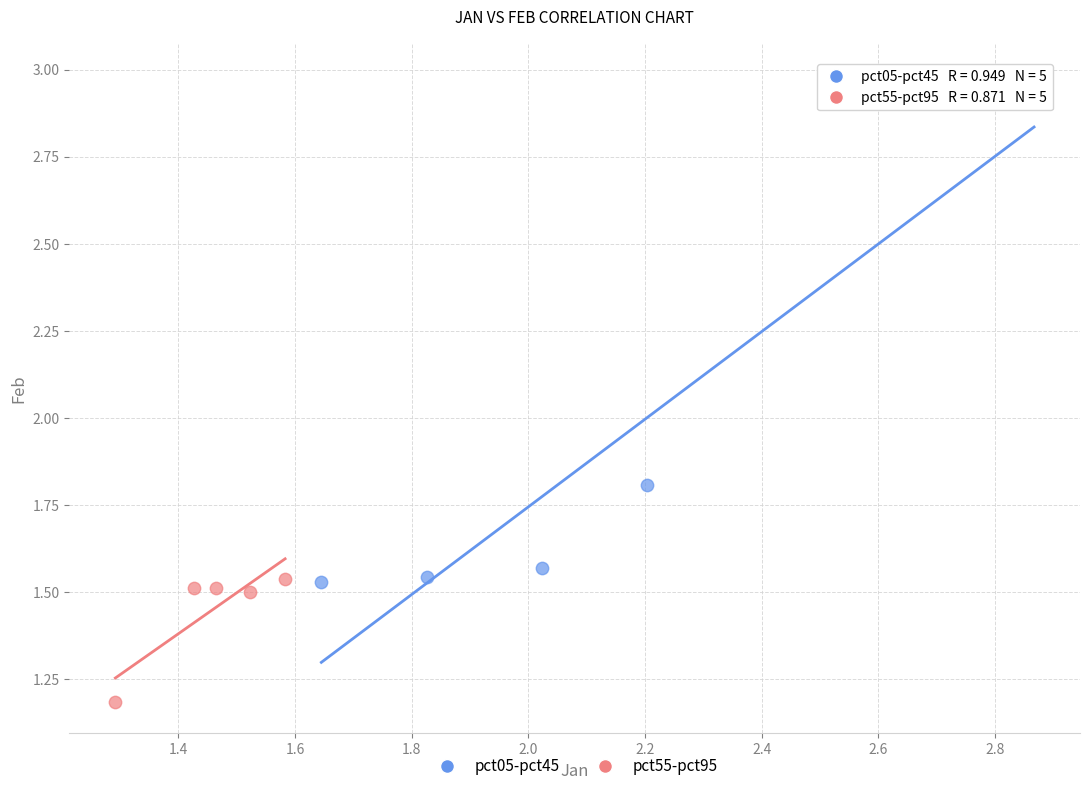

Which series has the widest spread of Y values?

pct05-pct45